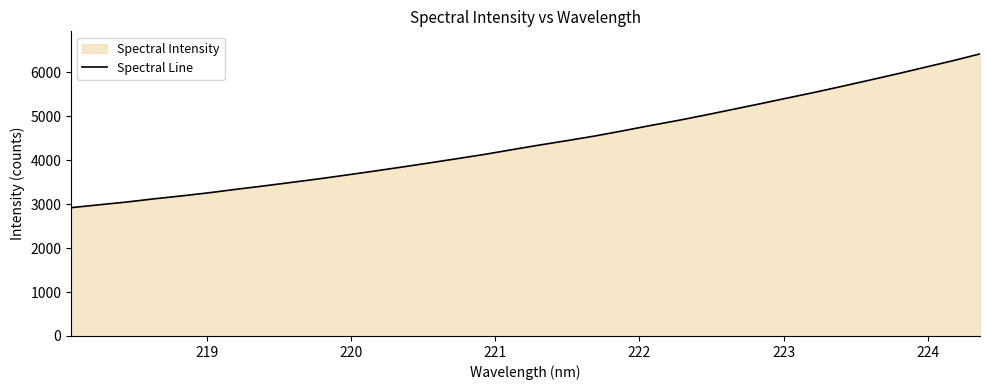

What is the smallest value displayed?

2920.2